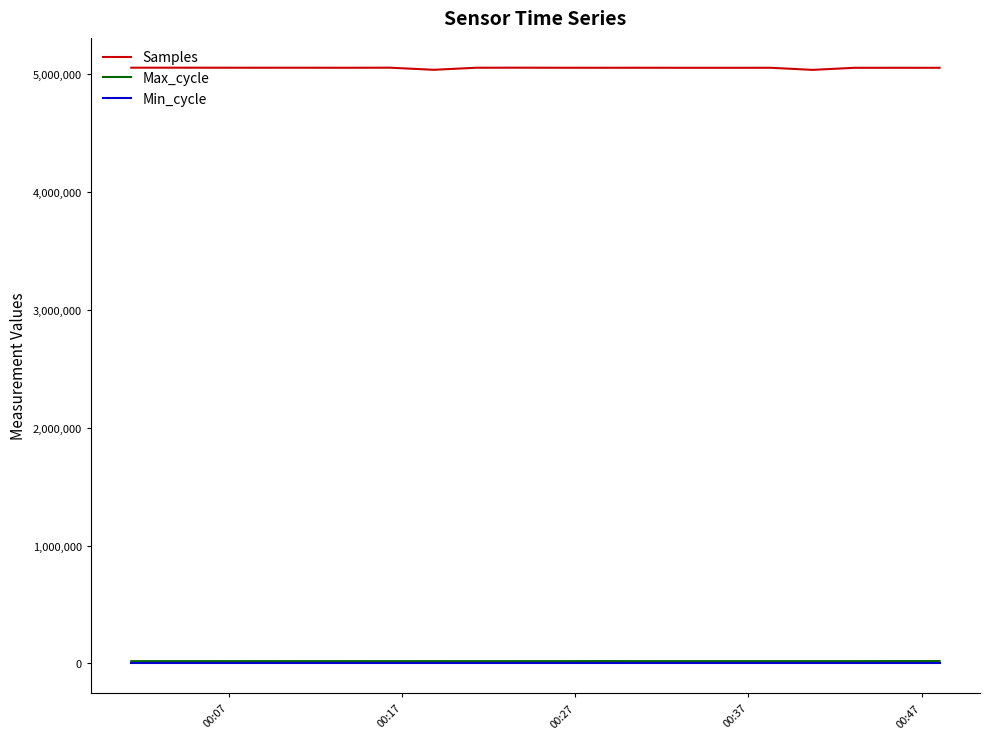

True or false: Min_cycle and Max_cycle intersect in this chart.

False